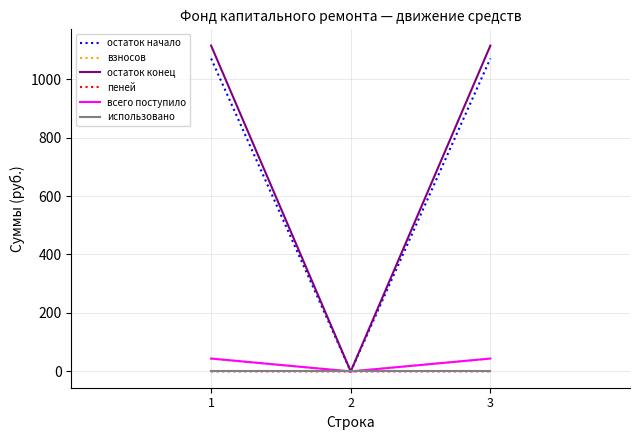

How many values in the всего поступило series exceed 44?

2